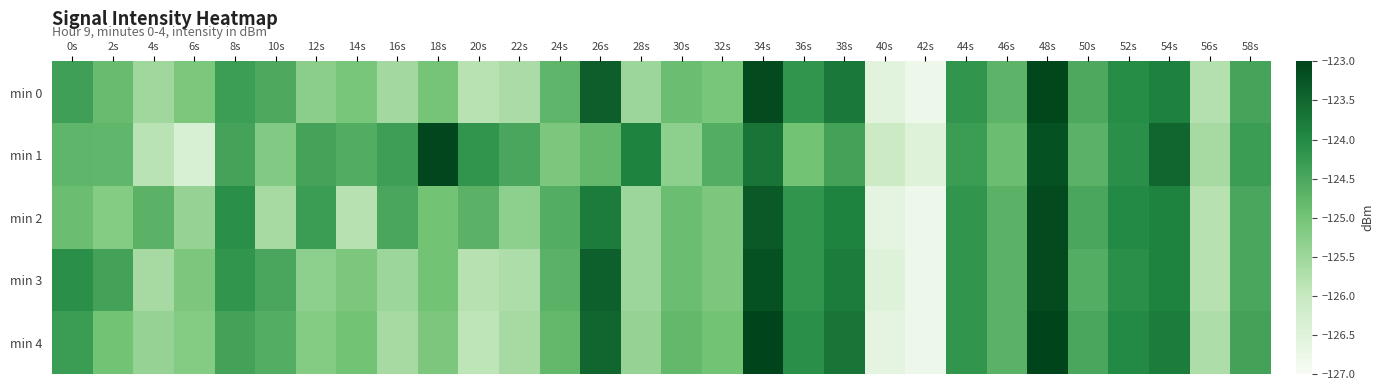

Which series has the widest spread of values?

min 4